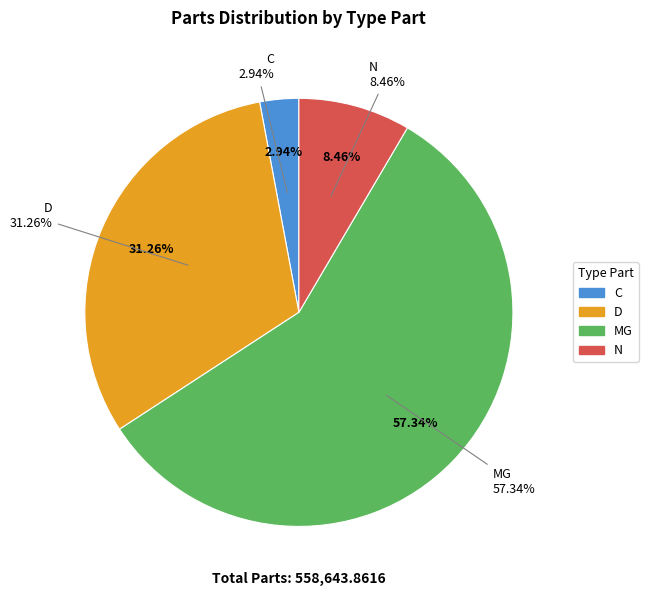

Does C represent more than half of the total?

No